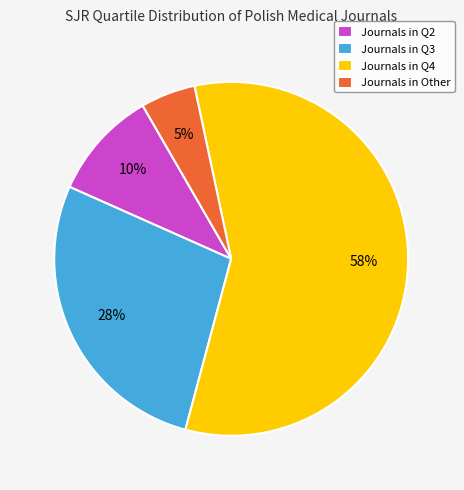

Does any single category account for the majority?

Yes